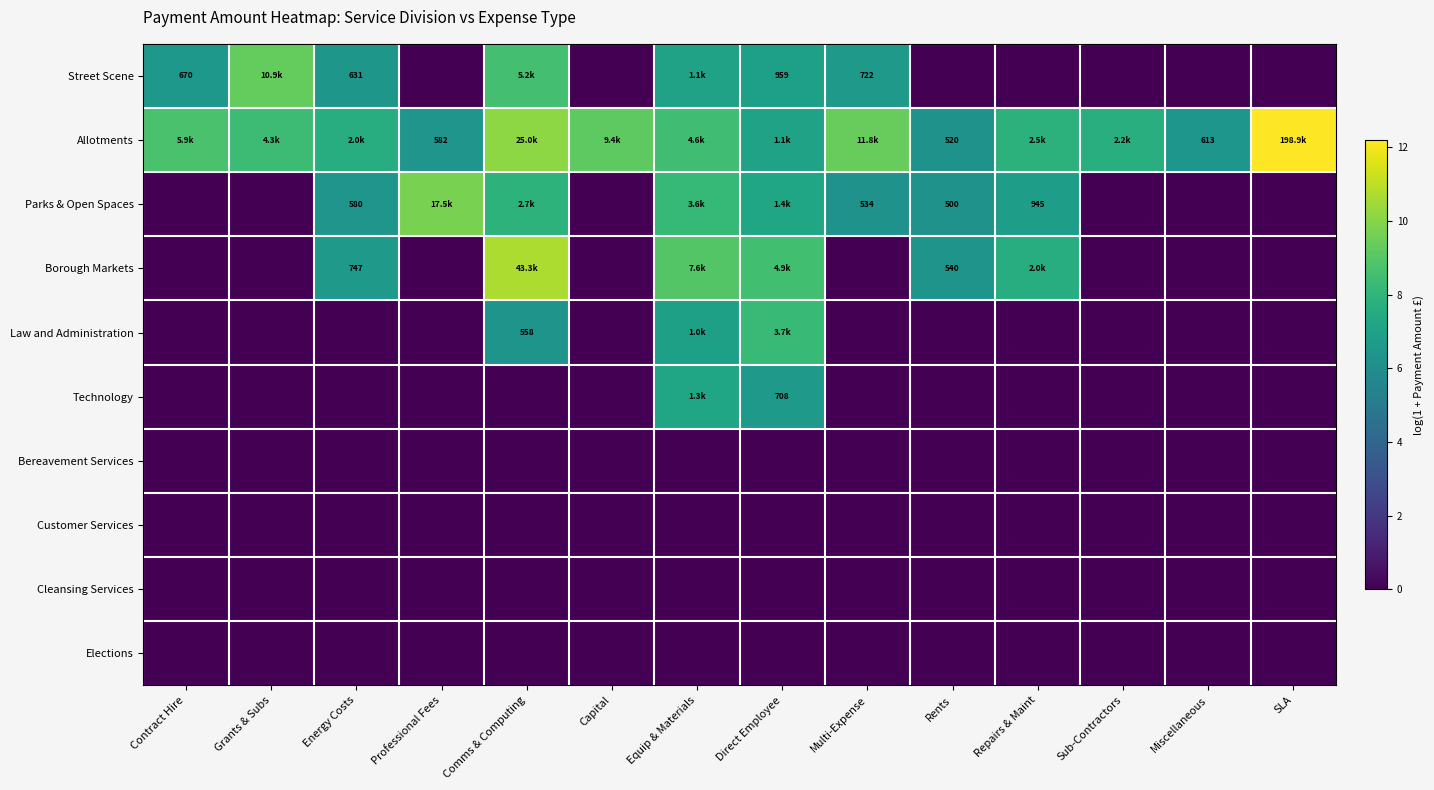

Which series has the largest total across all categories?

Allotments